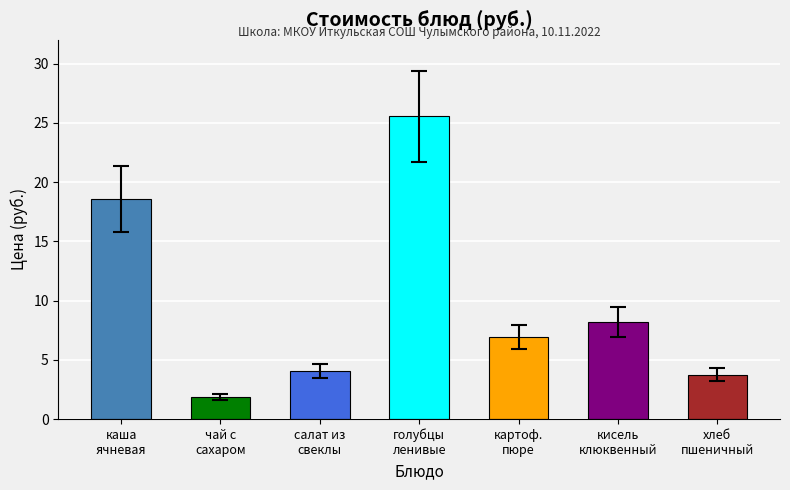

What is the value of the 6th bar from the left?

8.2